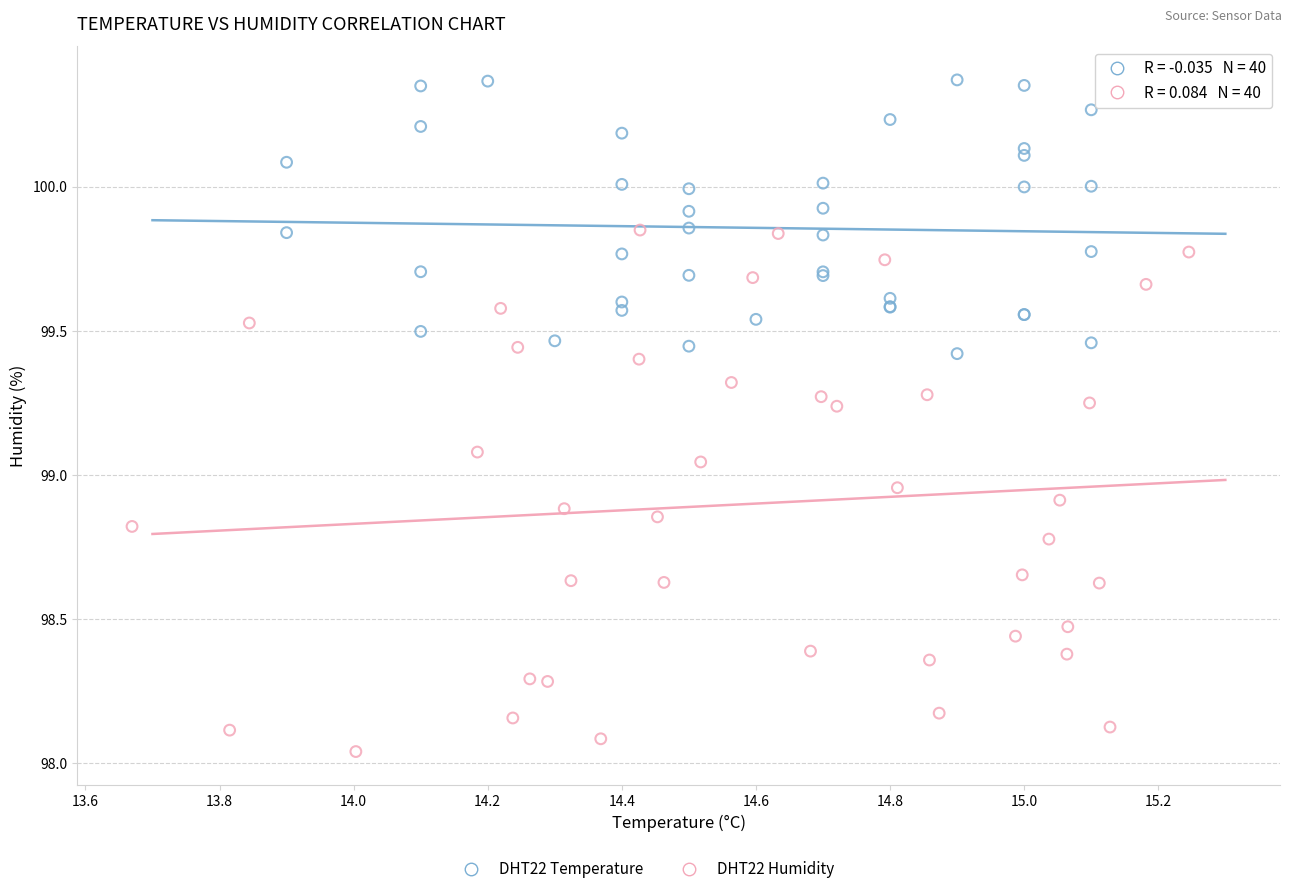

Which series reaches the minimum Y coordinate?

DHT22 Humidity